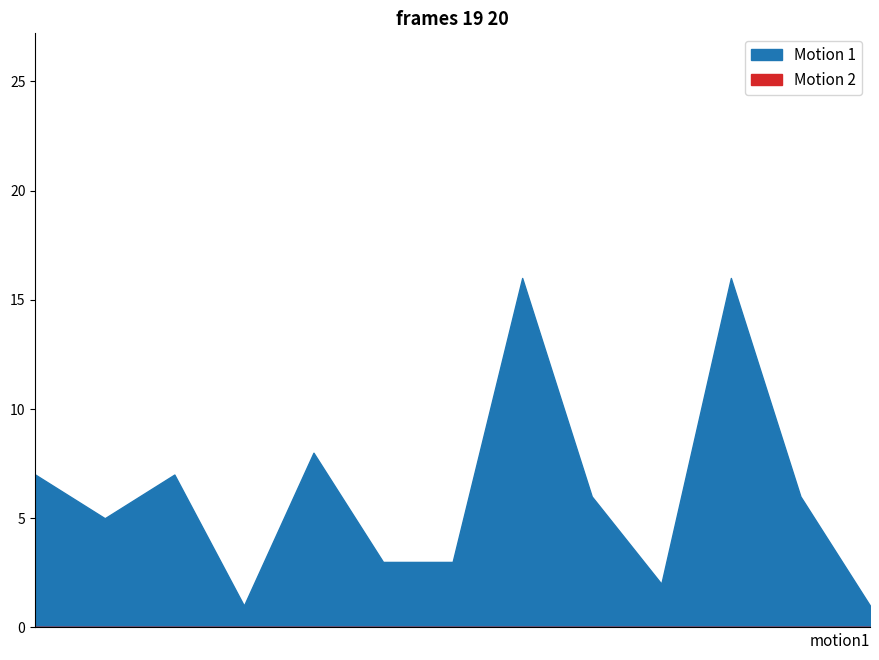

True or false: Motion 1 has more than 1 interior local peaks.

True